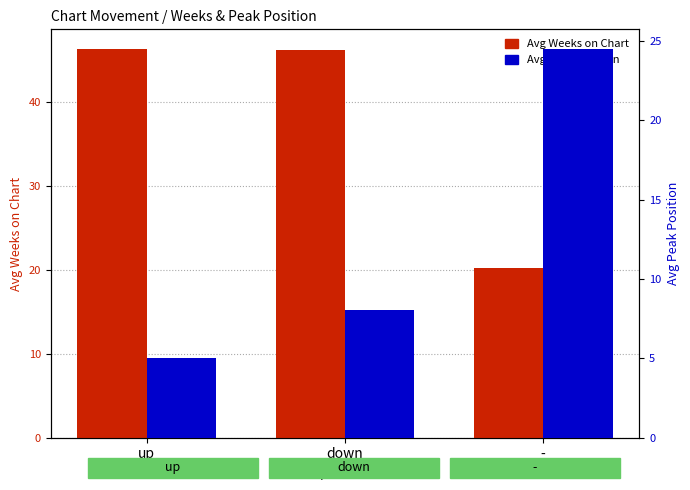

What is the spread (max minus min) of values at -?

4.2